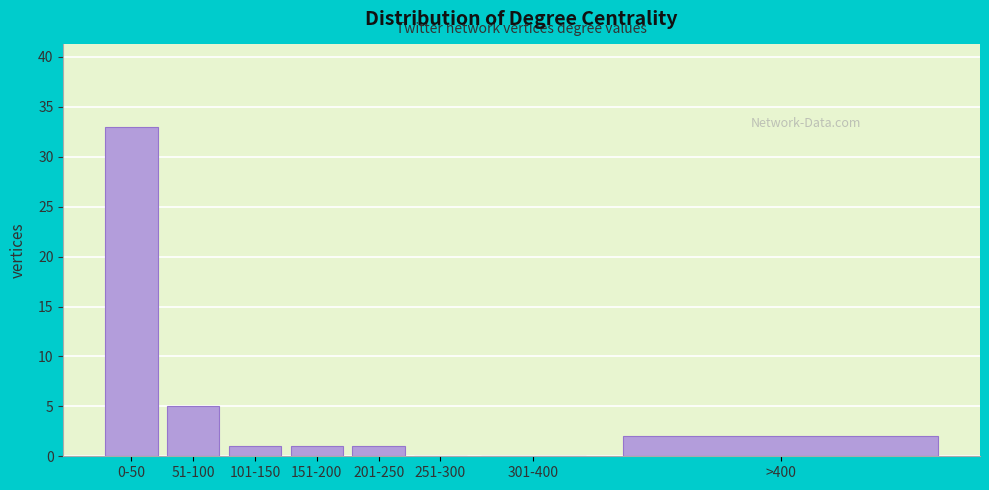

Reading left to right, what are all the values shown in this chart?

0-50=33	51-100=5	101-150=1	151-200=1	201-250=1	251-300=0	301-400=0	>400=2